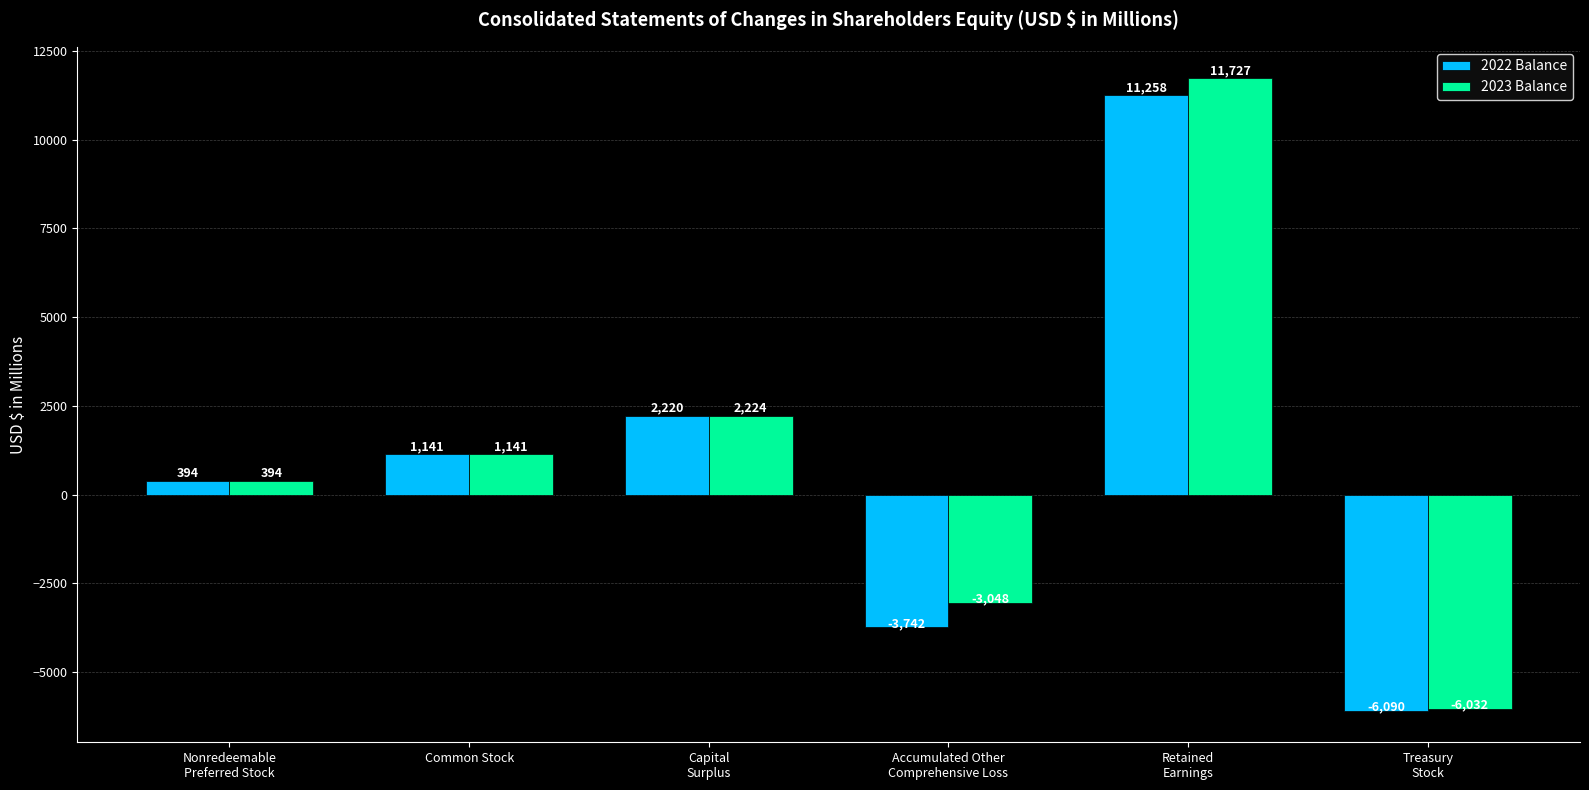

What is the value of the 2022 Balance bar at the 1st from the left?

394